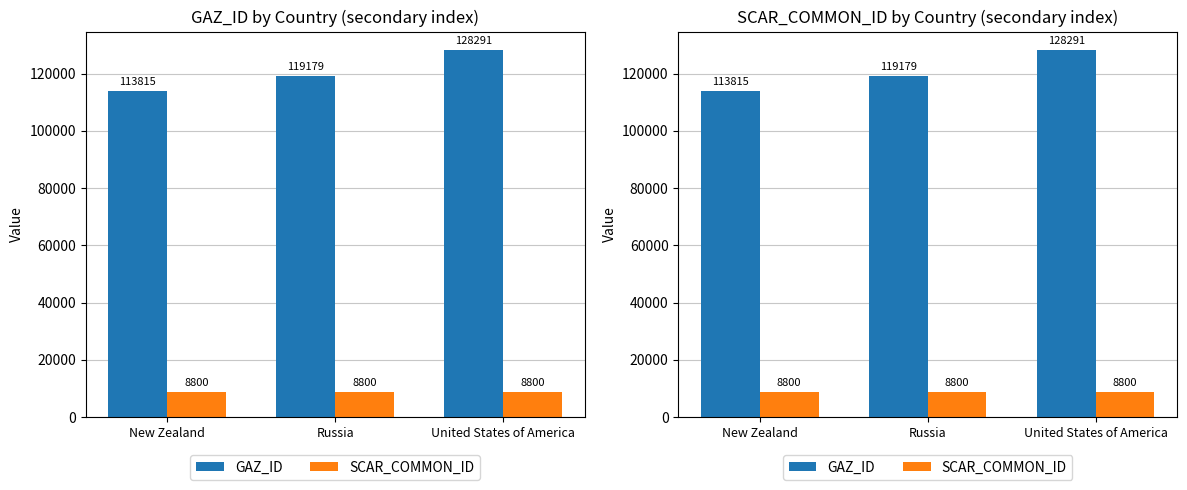

What position from the left is United States of America?

3